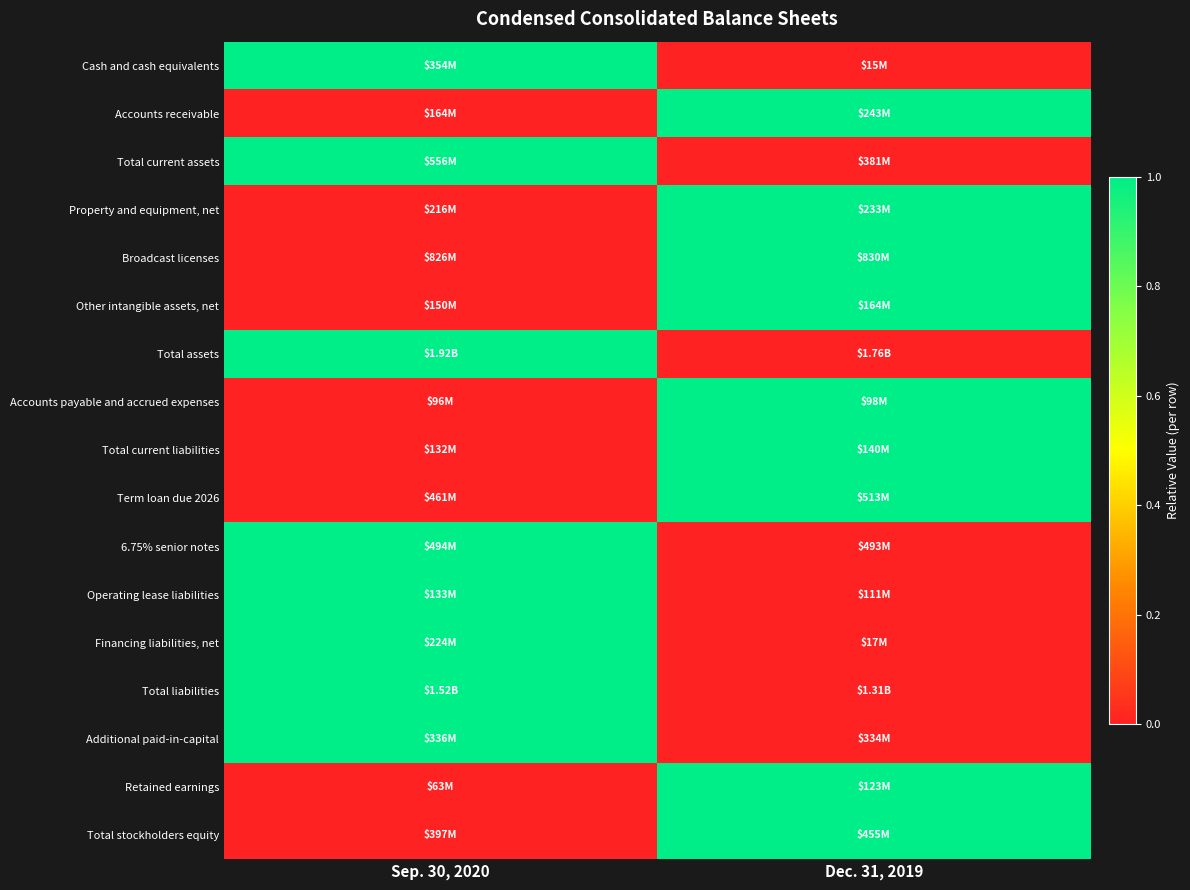

Between Dec. 31, 2019 and Sep. 30, 2020, which is larger?

Sep. 30, 2020